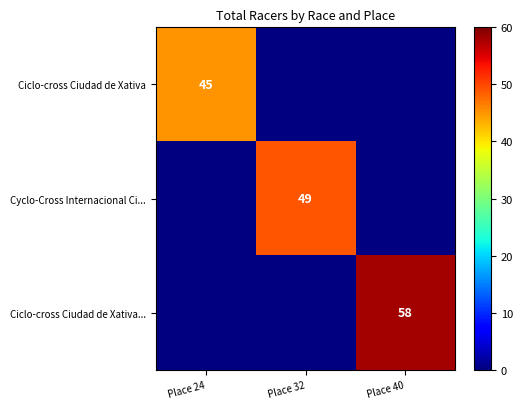

At how many categories does at least one series exceed 51?

1